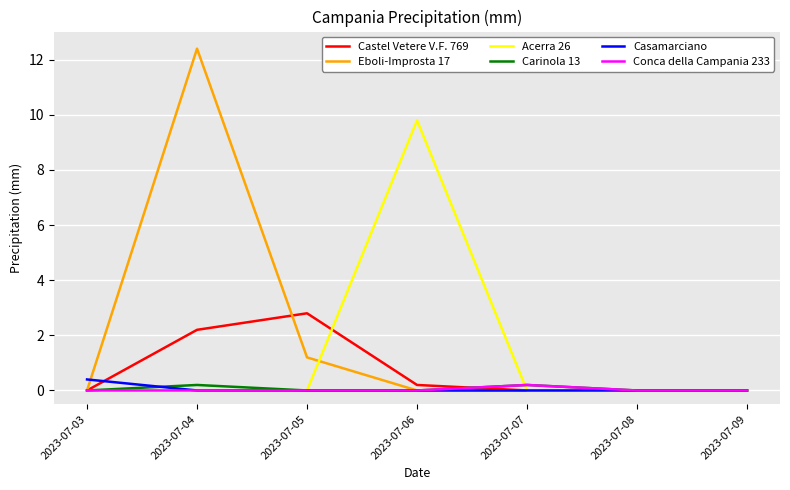

The value of Carinola 13 at 2023-07-08 is 0.0. True or false?

True